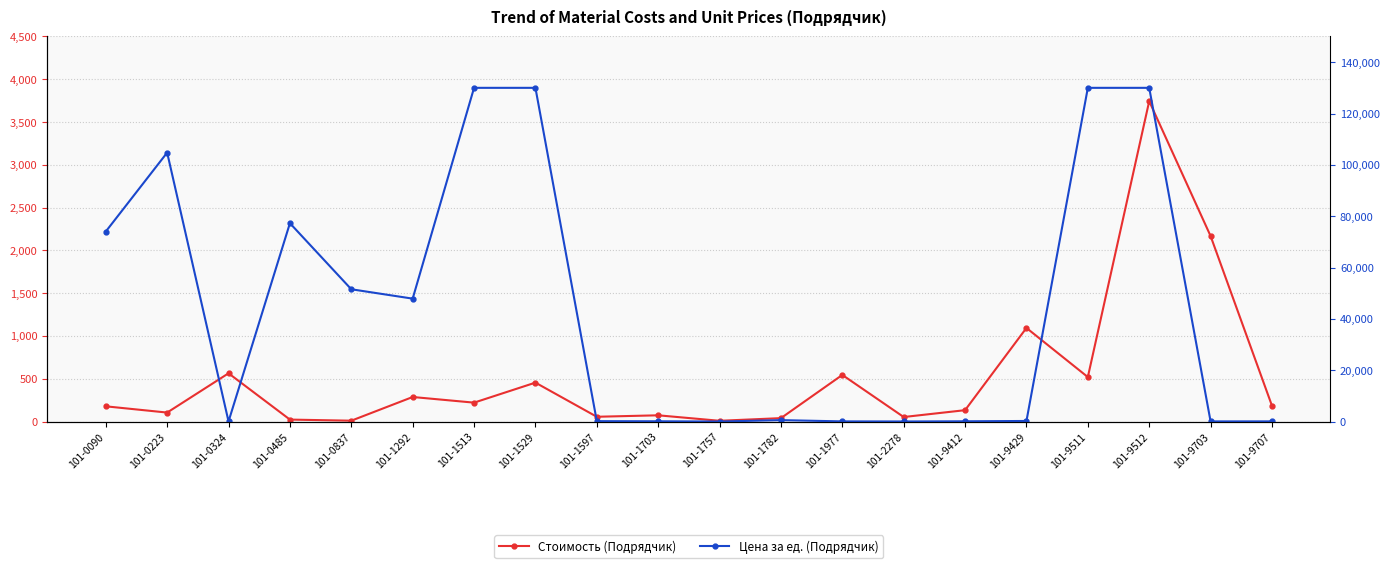

List the series in order of their peak value, lowest first.

Стоимость (Подрядчик), Цена за ед. (Подрядчик)